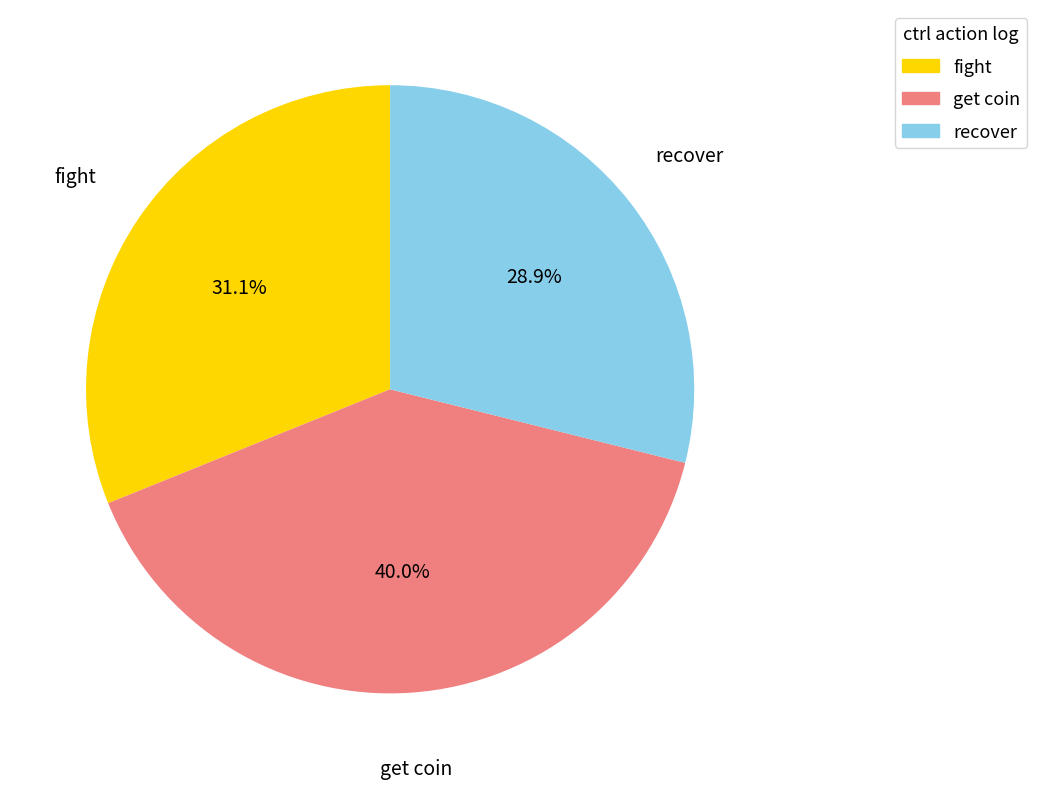

Does any single category account for the majority?

No